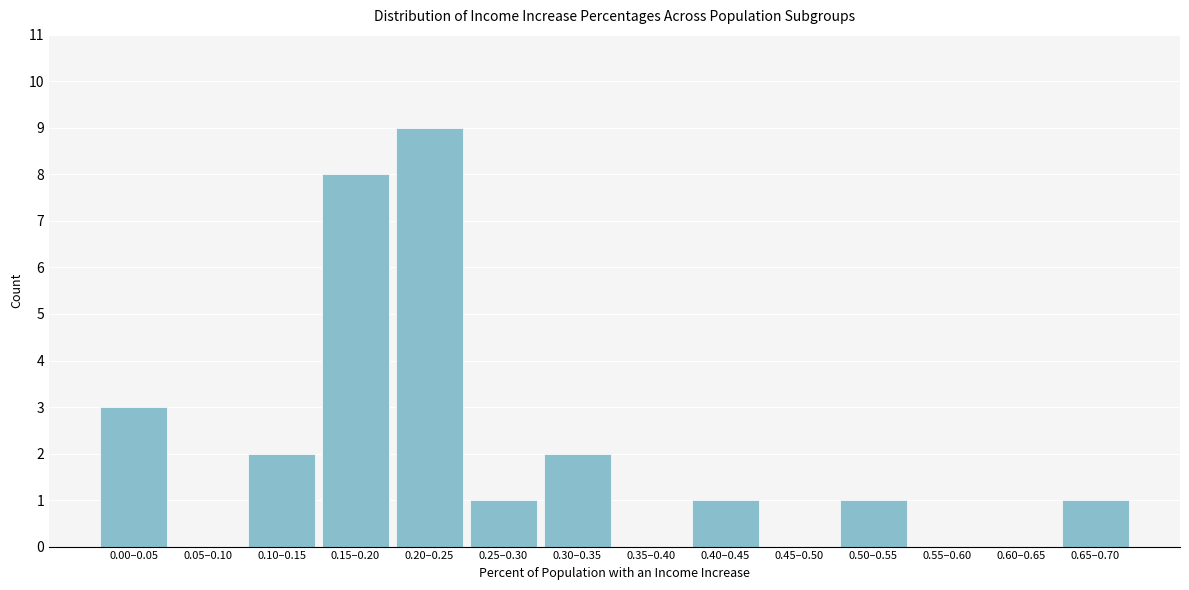

Reading left to right, what are all the values shown in this chart?

0.00–0.05=3	0.05–0.10=0	0.10–0.15=2	0.15–0.20=8	0.20–0.25=9	0.25–0.30=1	0.30–0.35=2	0.35–0.40=0	0.40–0.45=1	0.45–0.50=0	0.50–0.55=1	0.55–0.60=0	0.60–0.65=0	0.65–0.70=1